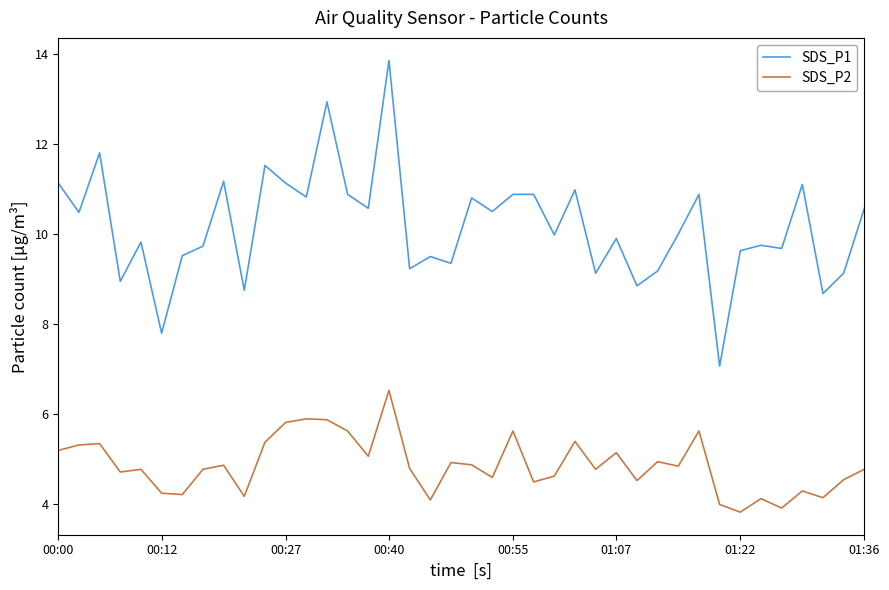

Which series has the largest total across all categories?

SDS_P1